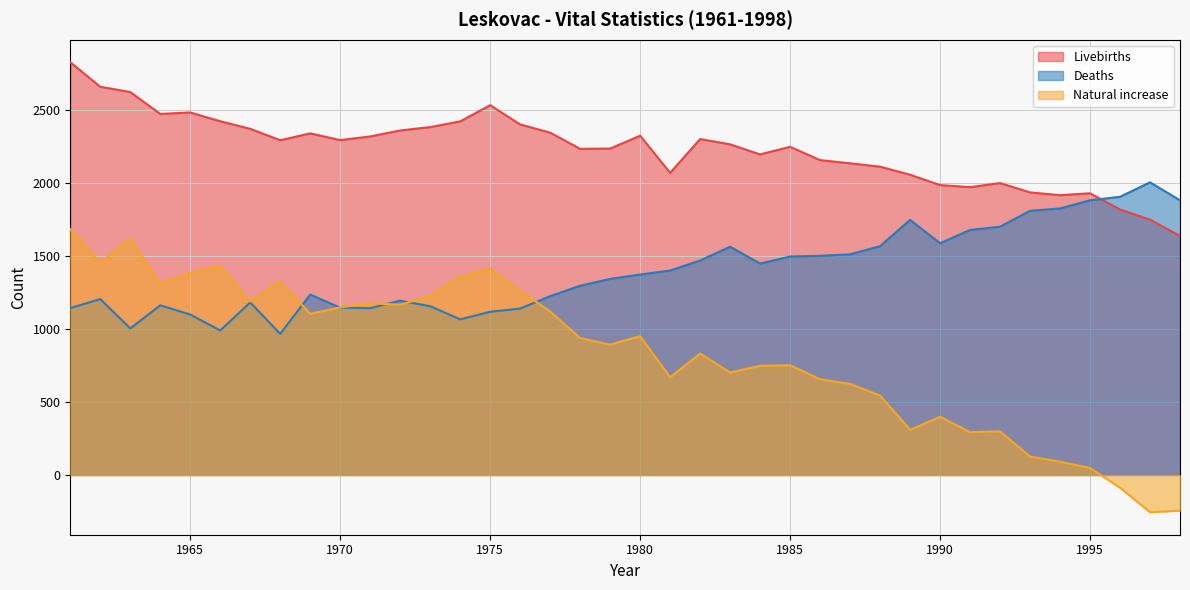

How many negative values does the Natural increase series have?

3